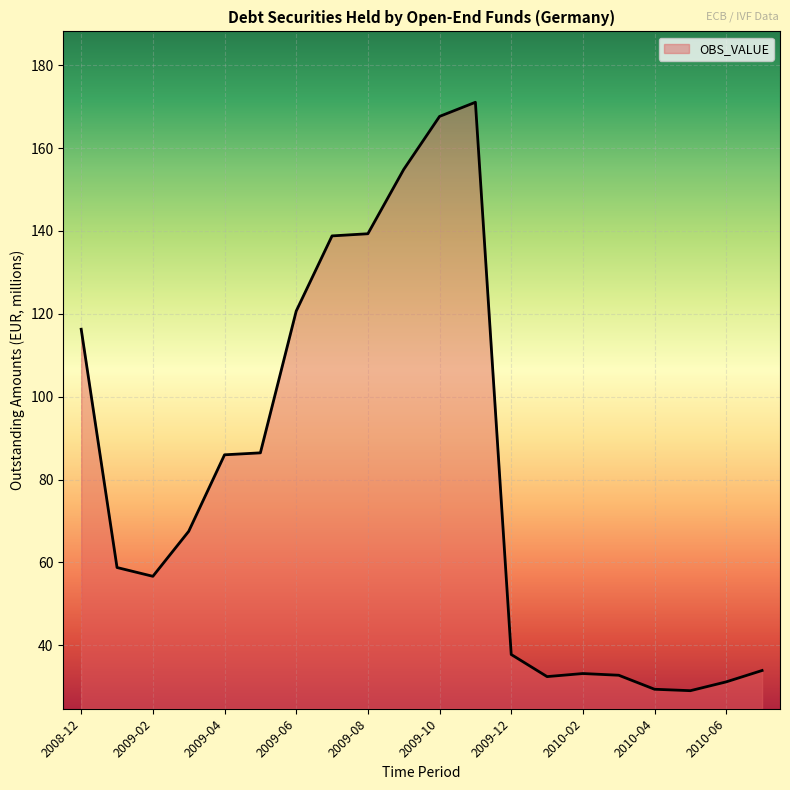

How many lines are shown in the chart?

1